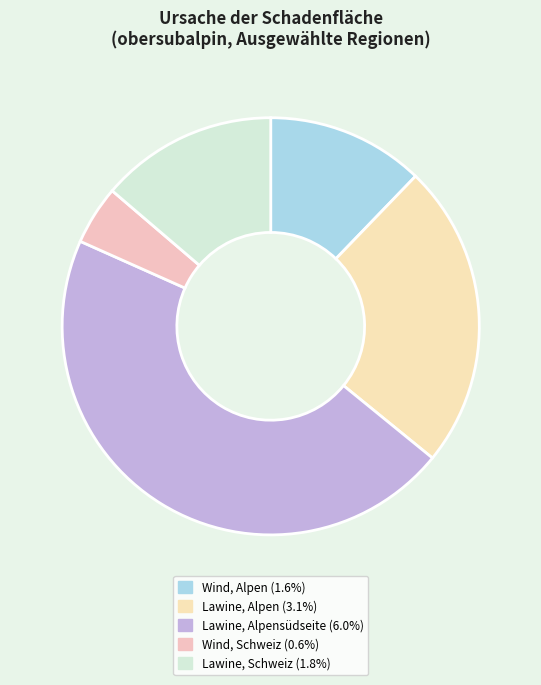

Count the number of slices in the pie.

5